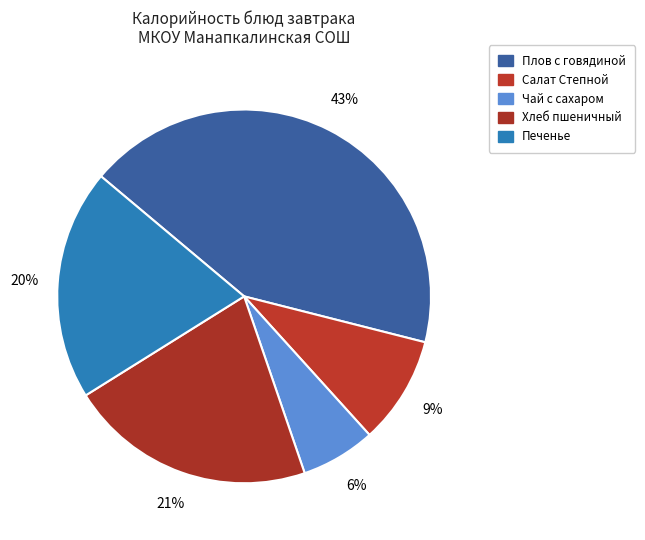

How many segments does this pie chart have?

5